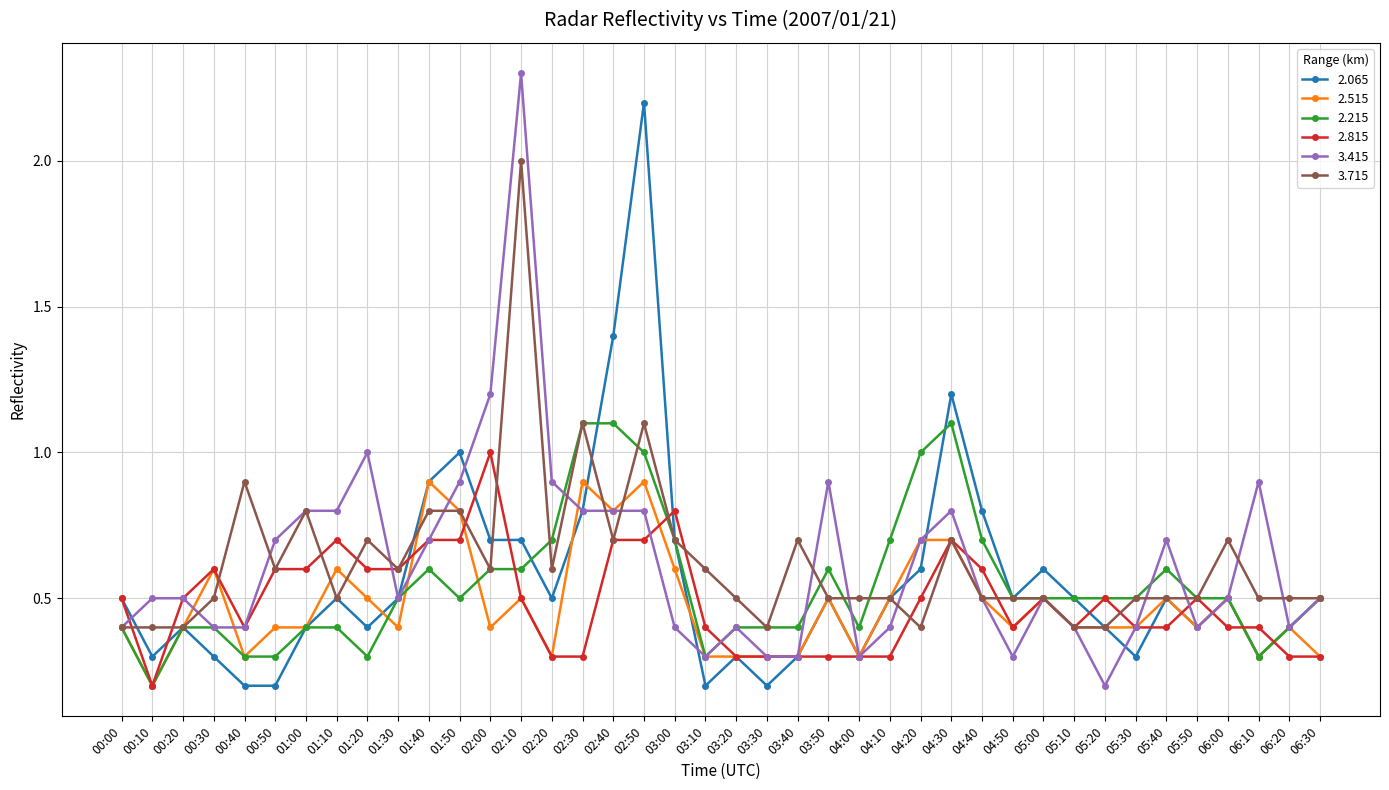

What is the difference between the highest and lowest values at 00:30?

0.3